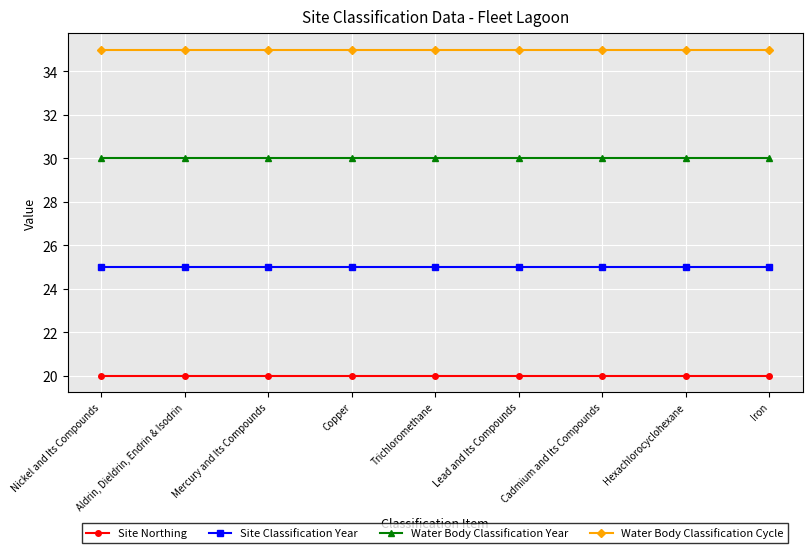

Is it true that Water Body Classification Year equals 16 at Lead and Its Compounds?

False